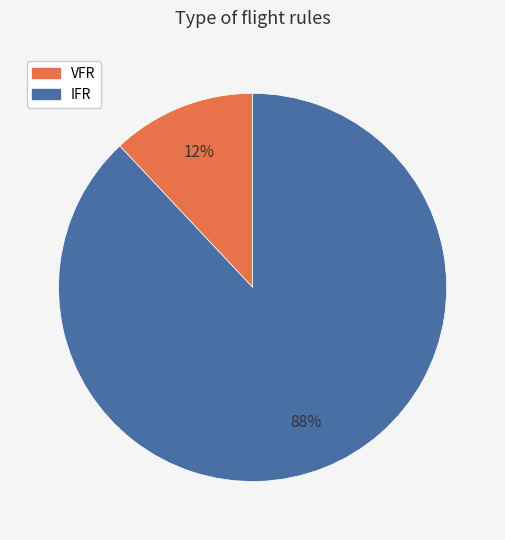

Do IFR and VFR together represent more than half of the pie?

Yes